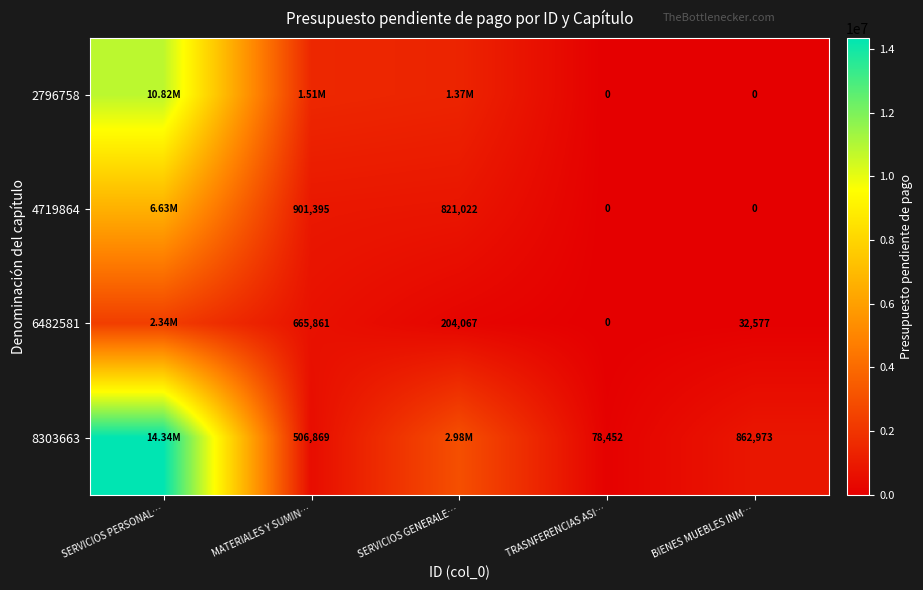

Which series has the largest total across all categories?

8303663